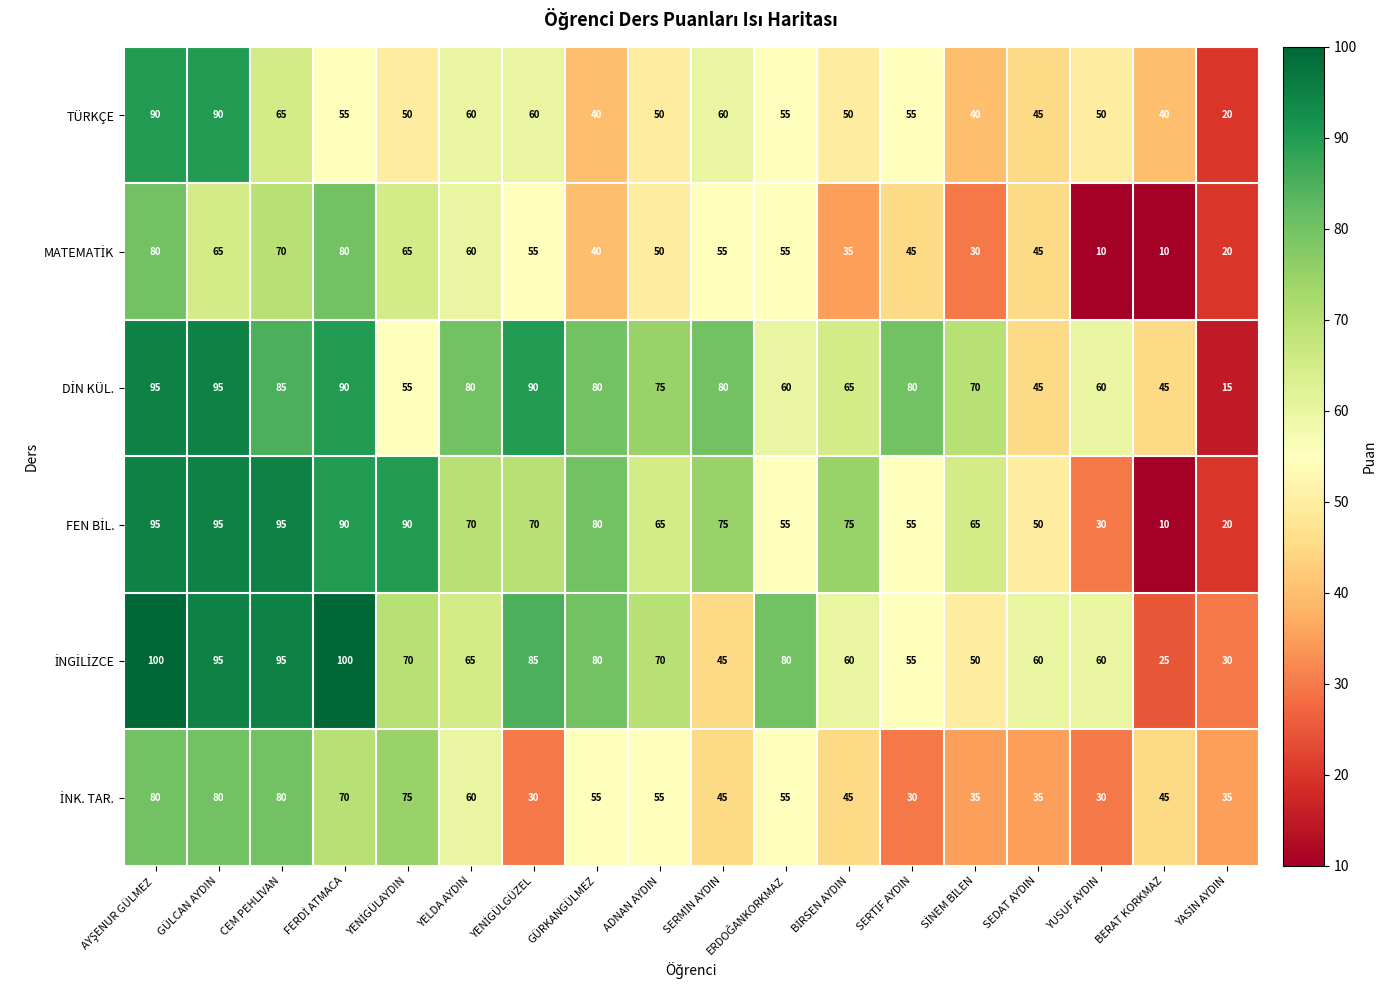

How many distinct data groups are displayed?

6